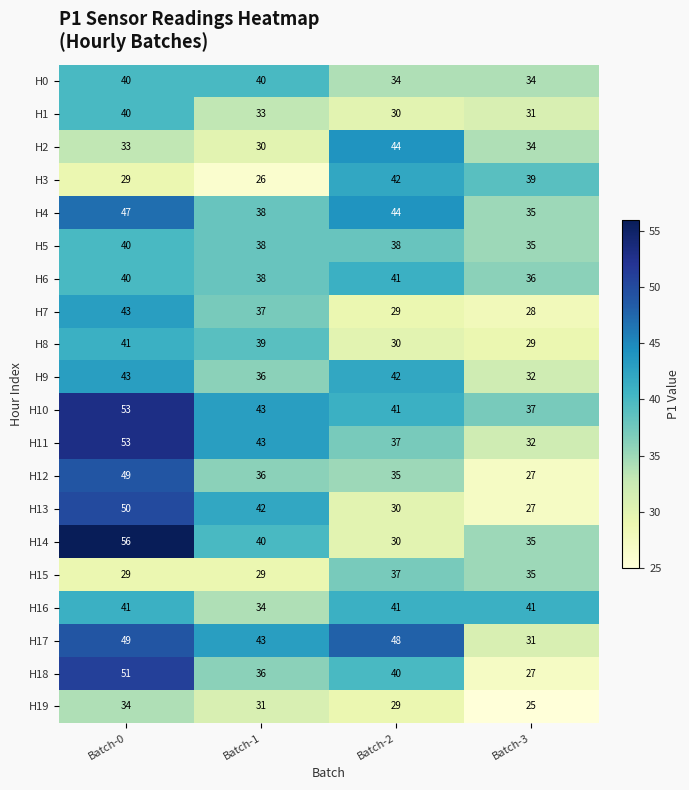

How many data points does each series have?

4